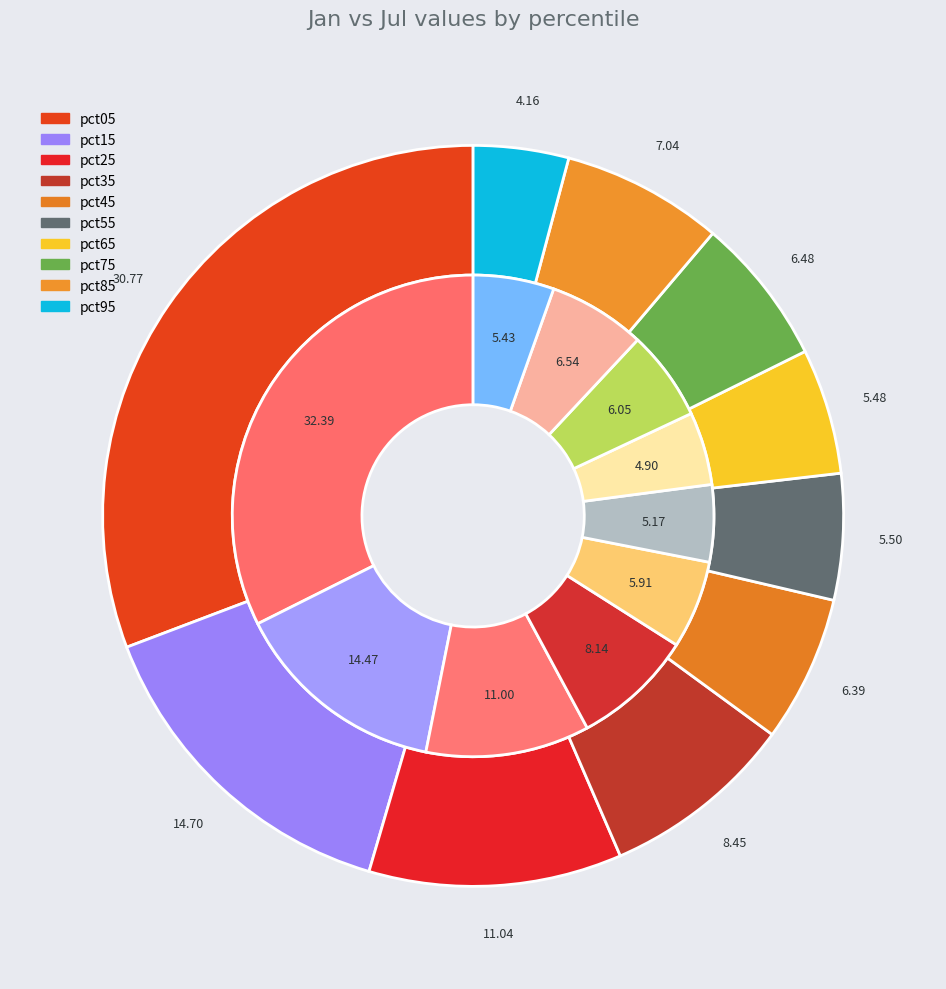

How many slices are in this pie chart?

10